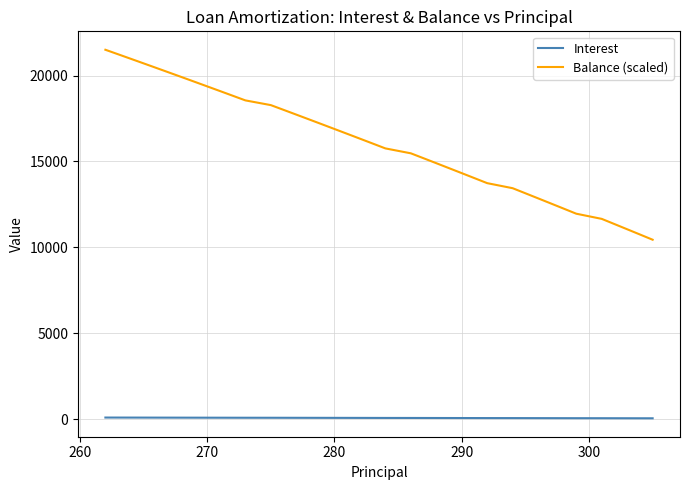

Which series has the largest range (max minus min)?

Balance (scaled)